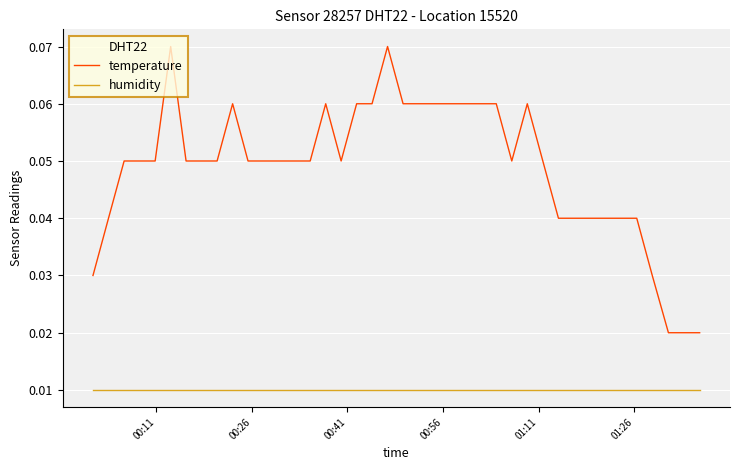

True or false: humidity and temperature intersect in this chart.

False